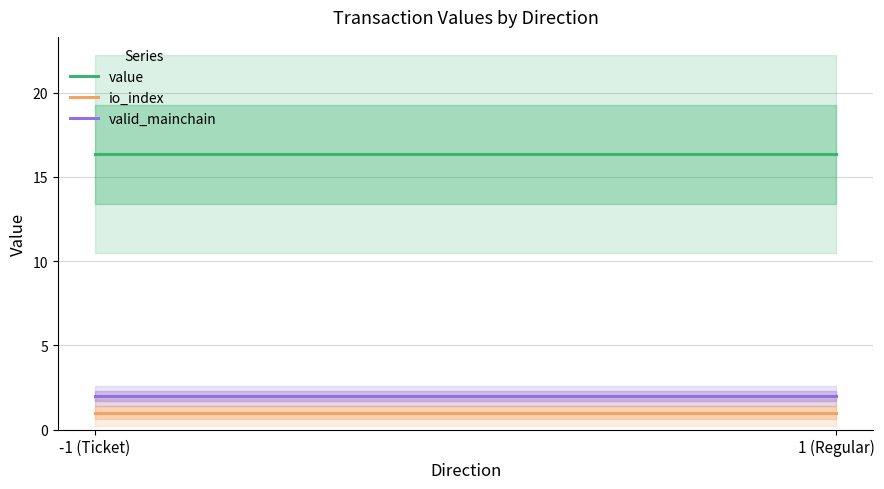

Does the chart display data point markers on the line(s)?

No